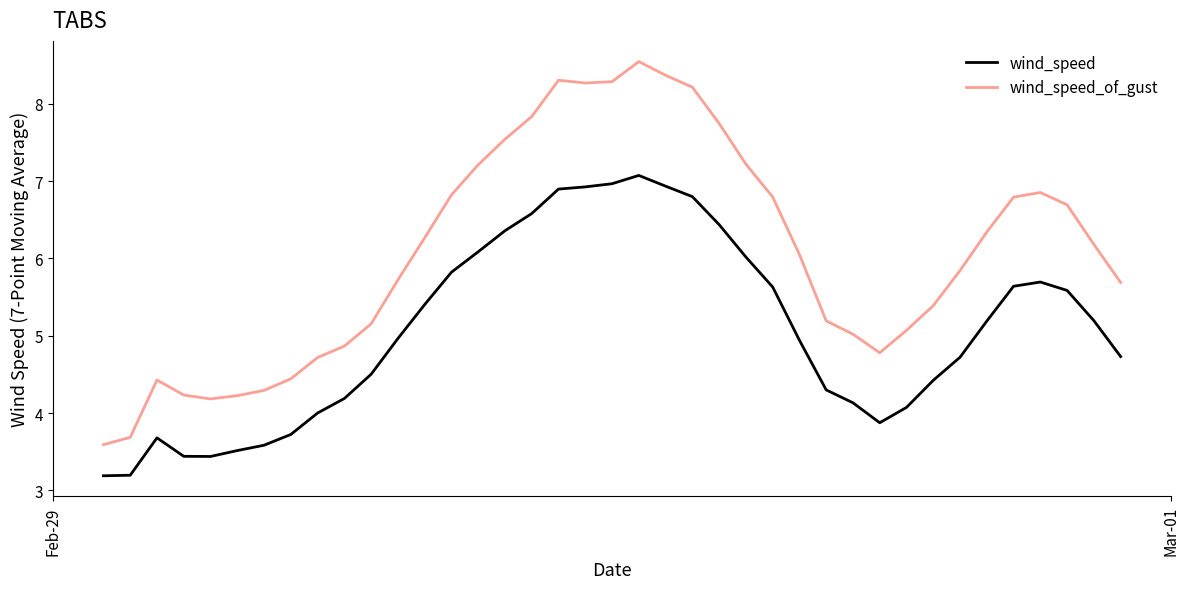

True or false: wind_speed has more than 0 points higher than both neighbors.

True